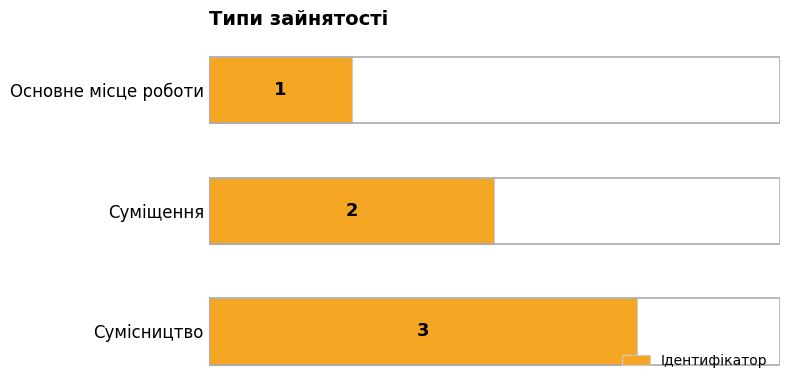

How many series are shown in this chart?

1